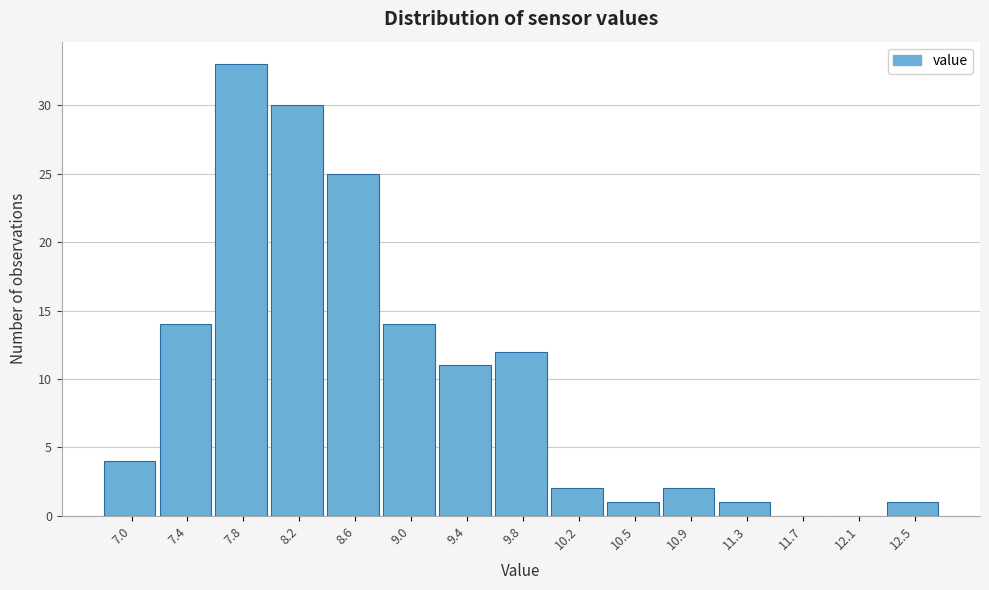

Which range on the x-axis has the tallest bar?

7.60 to 8.00